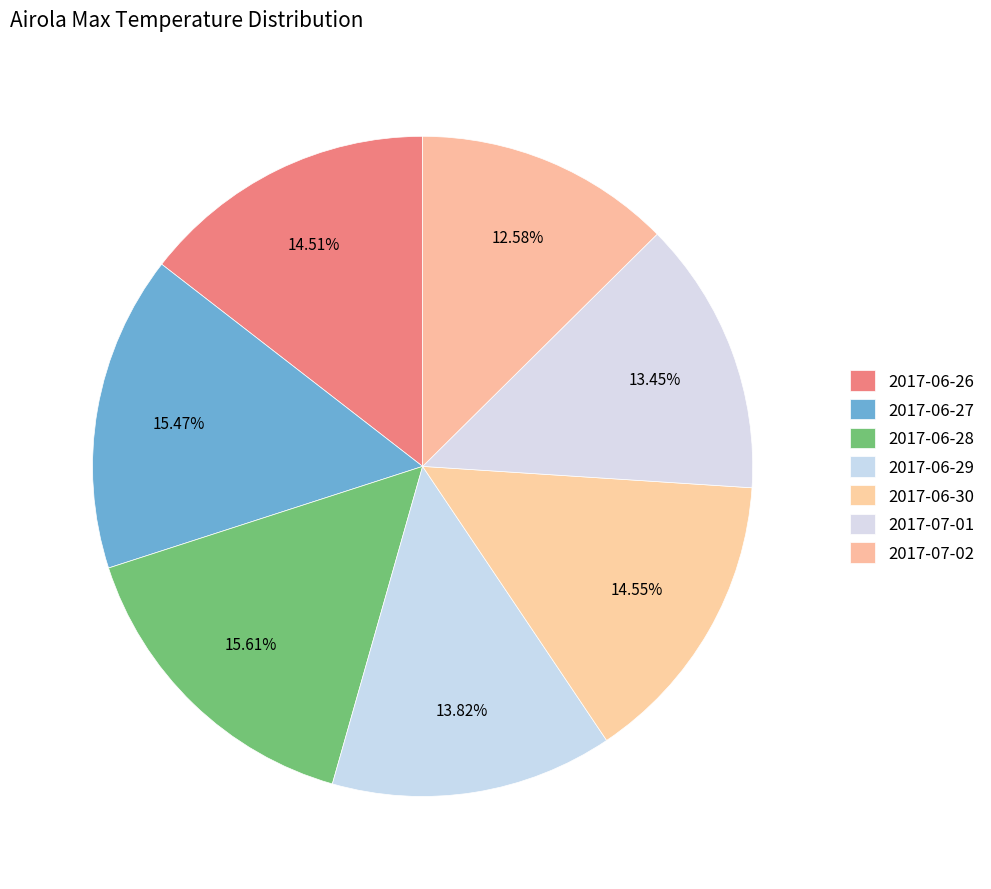

True or false: 2017-06-28 accounts for 16% of the total.

True